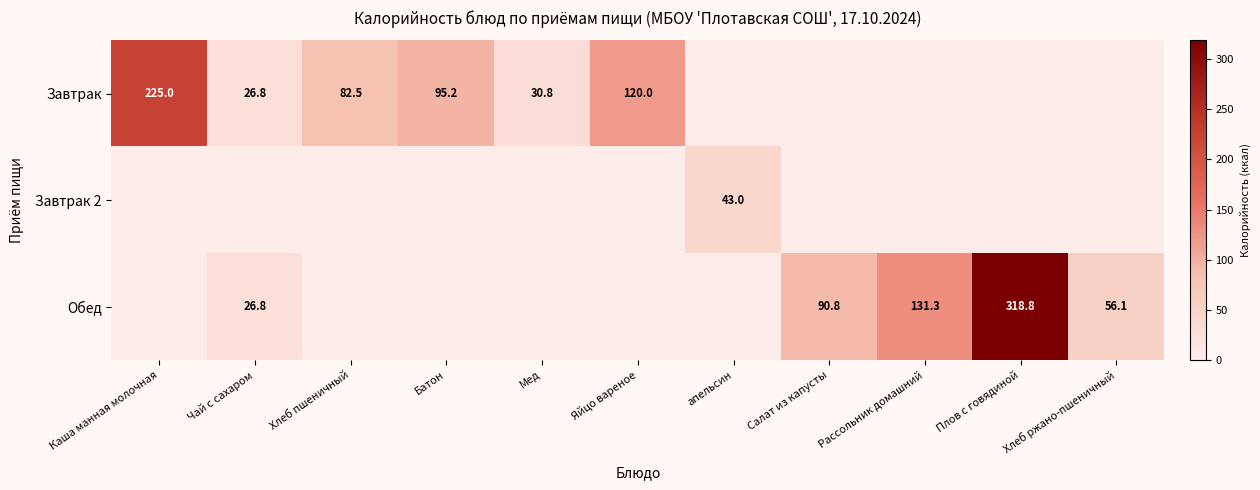

What is the difference between the Обед values at Салат из капусты and апельсин?

90.8